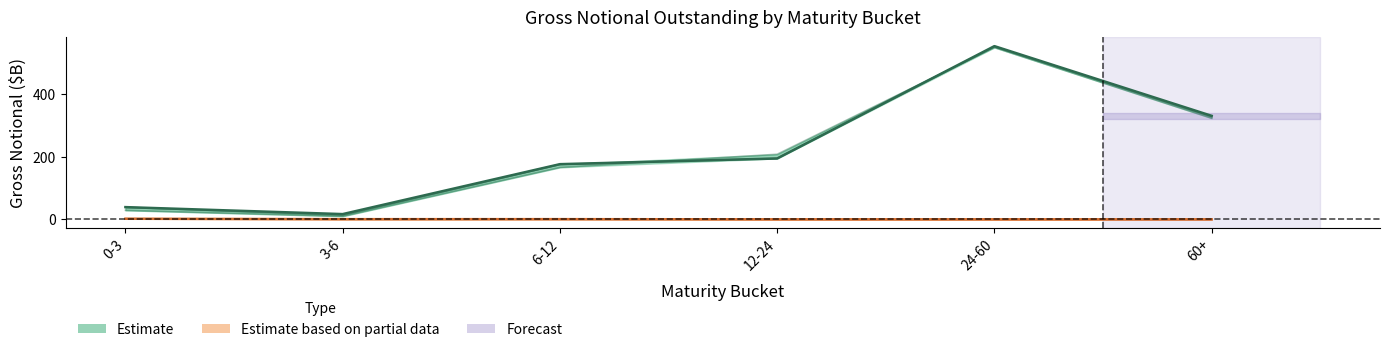

At how many categories does at least one series exceed 465?

1